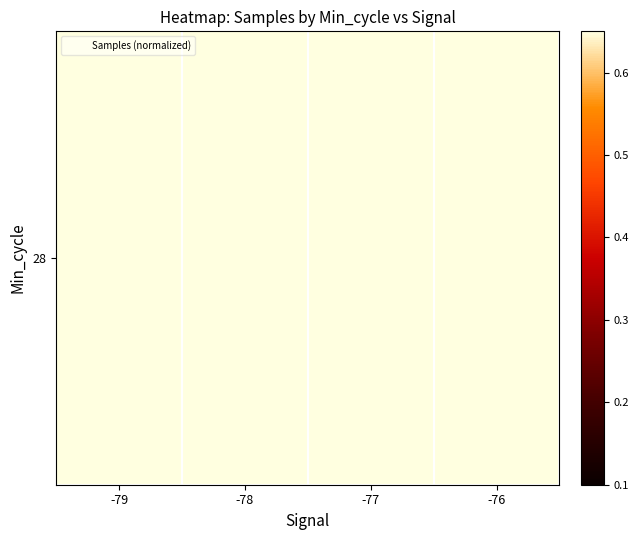

List the labels in order of value, smallest first.

-76, -77, -78, -79